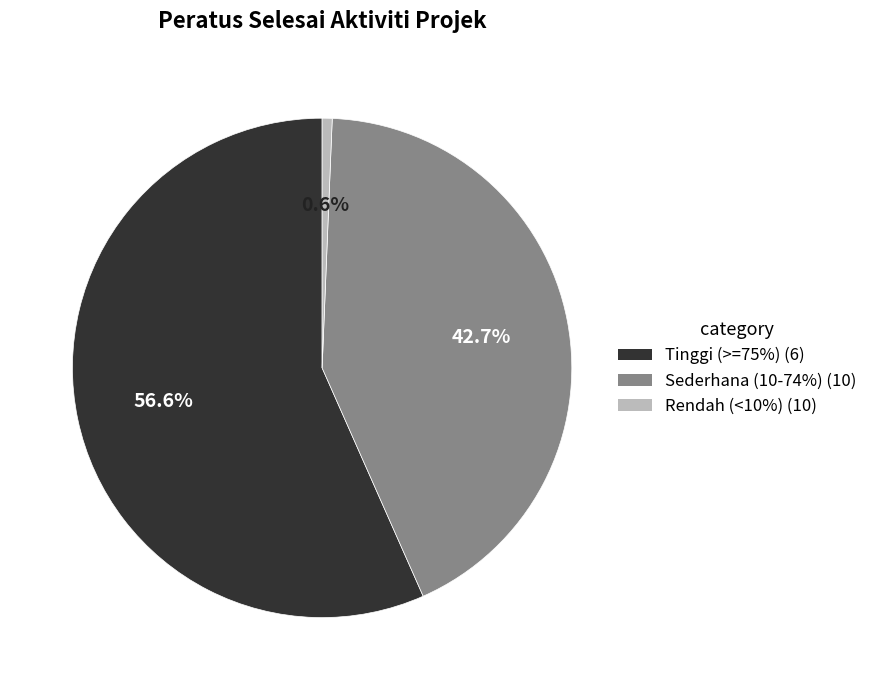

Is there a majority slice in this chart?

Yes